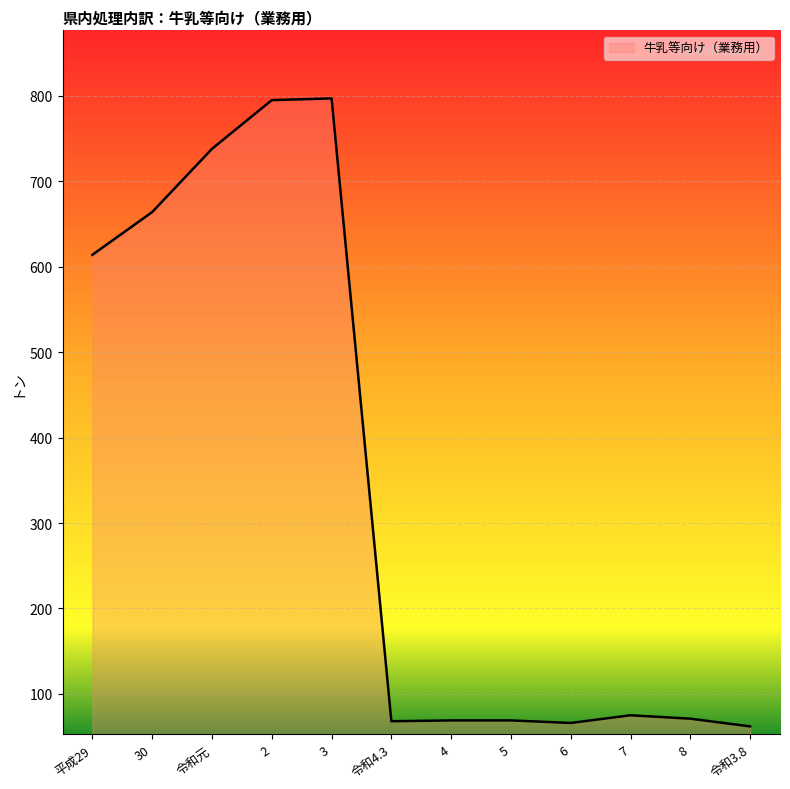

Between 2 and 30, which is larger?

2